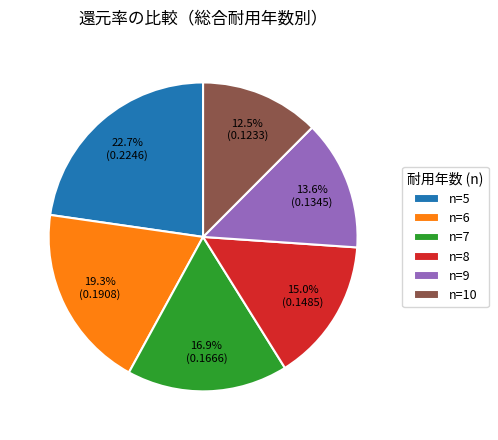

Which category has the smallest portion of the pie?

n=10